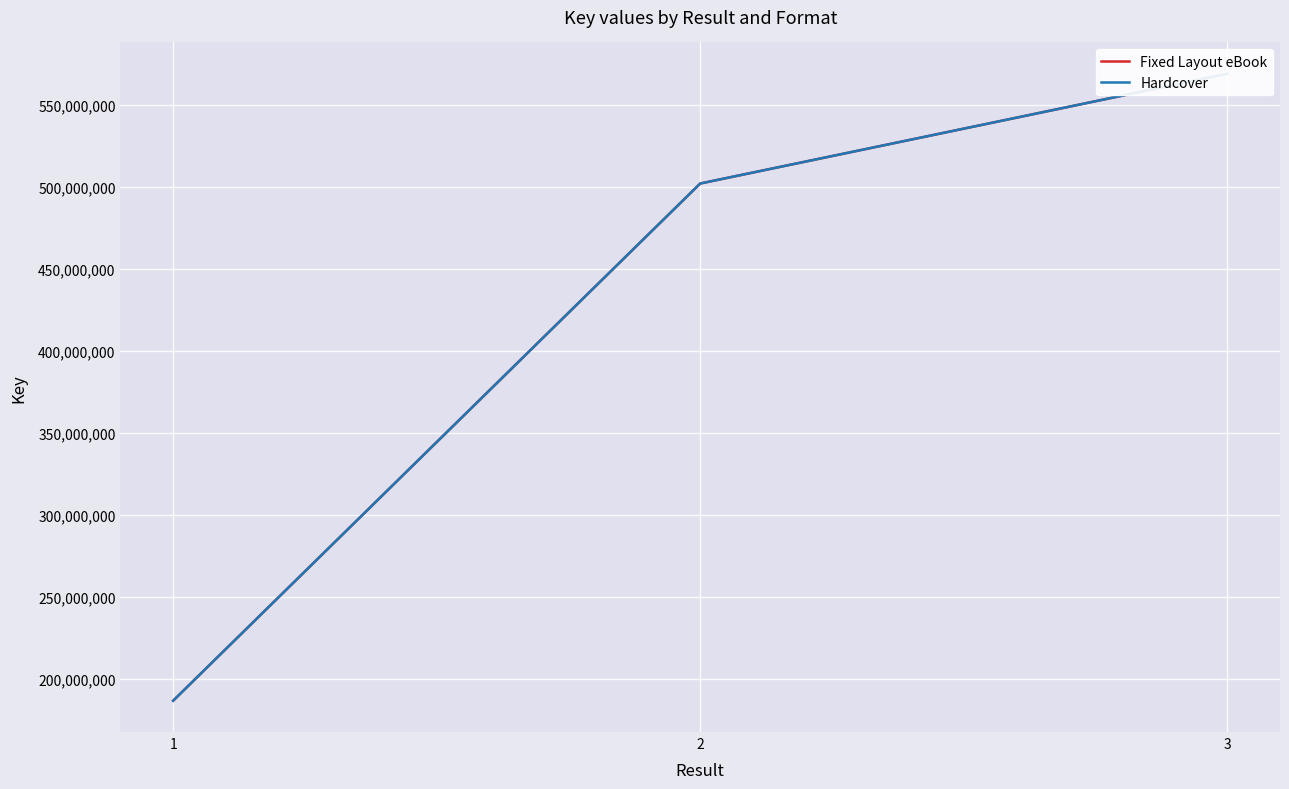

Where is Hardcover nearest to the value 377787784?

2